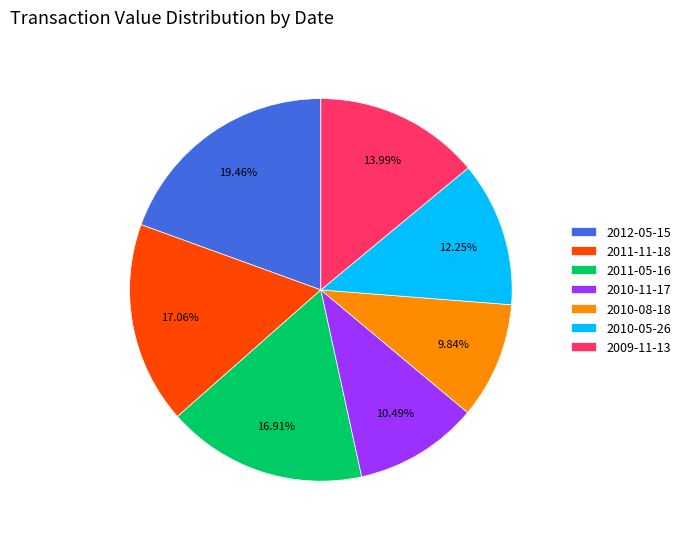

Which slice is the smallest?

2010-08-18